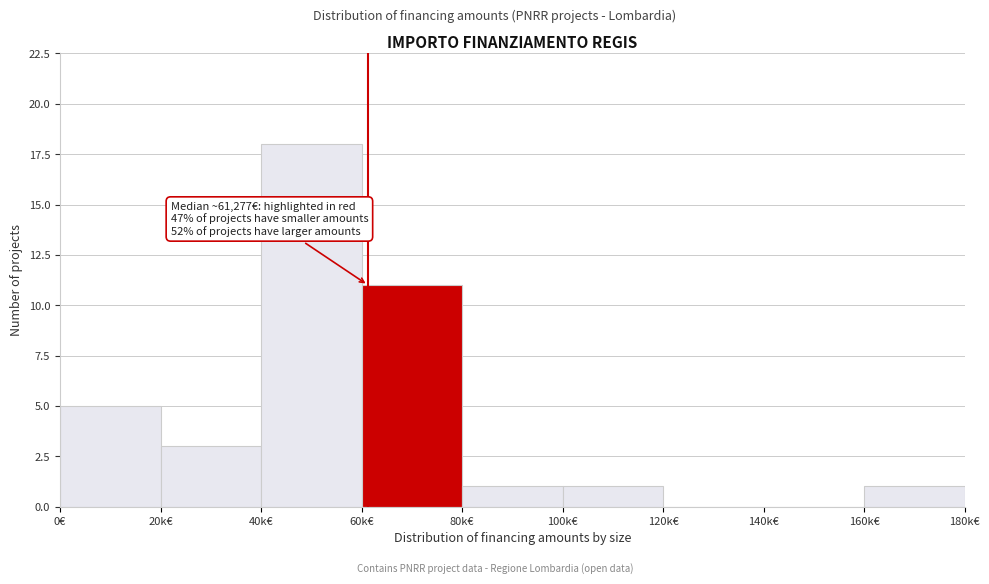

Reading right to left, list all the values displayed in this chart.

160k€=1	140k€=0	120k€=0	100k€=1	80k€=1	60k€=11	40k€=18	20k€=3	0€=5